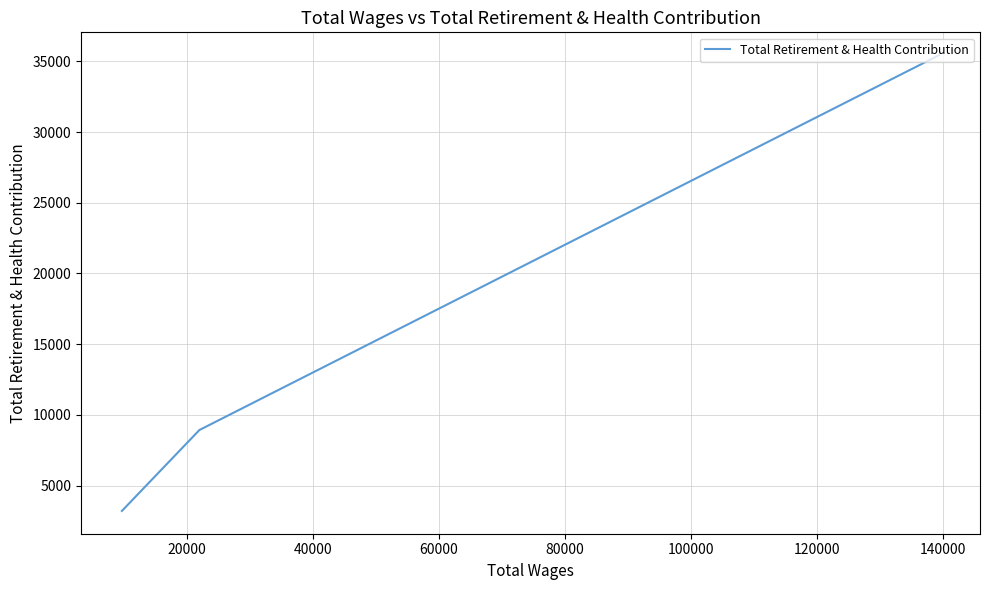

What is the sum of all values?

47573